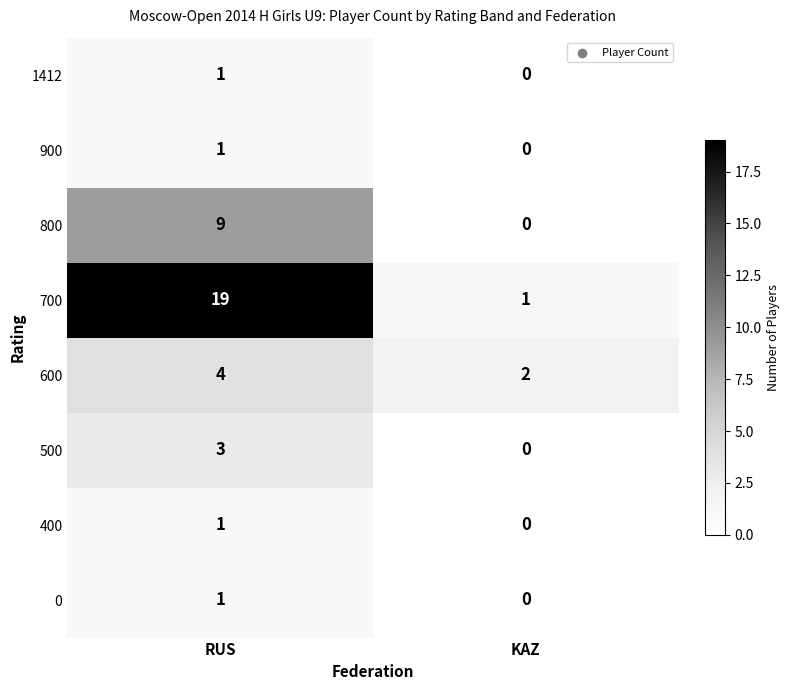

The 400 series shows 1 at RUS. True or false?

True